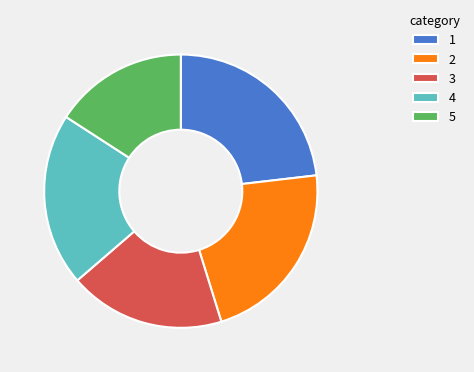

What is the smallest slice in the pie chart?

5